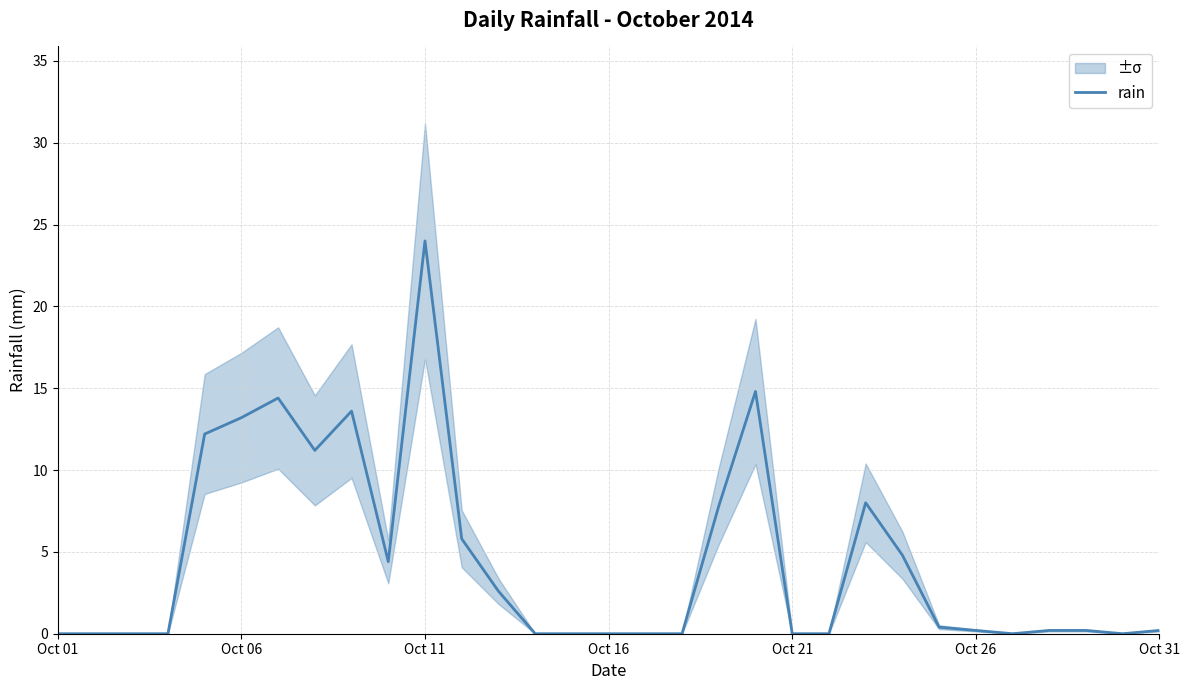

What is the maximum value shown in the chart?

24.0